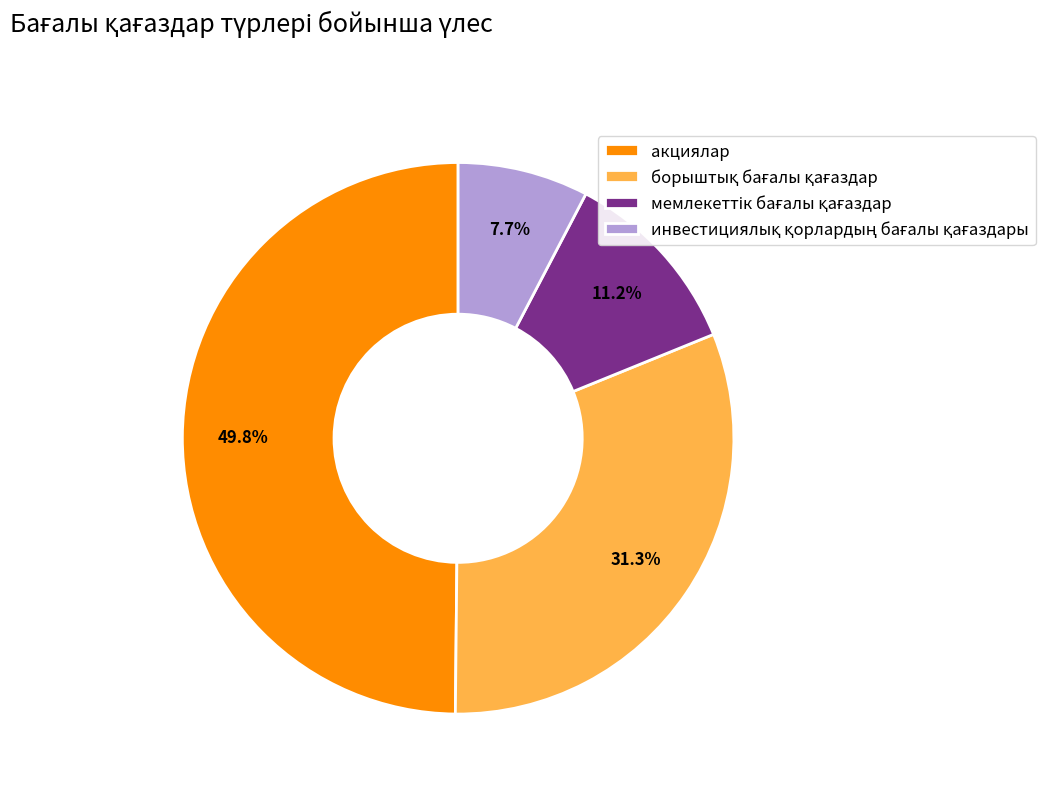

What is the largest slice in the pie chart?

акциялар